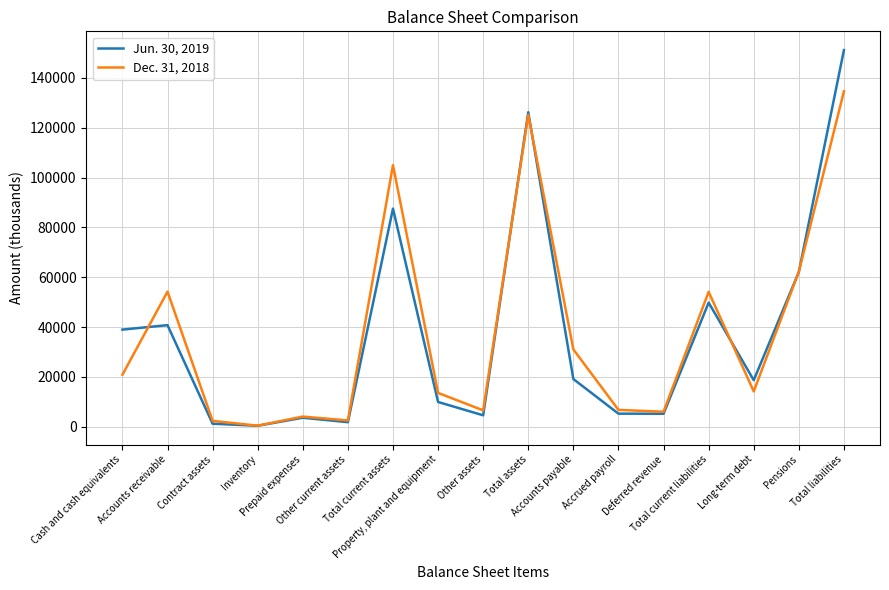

After their last crossing, which series has the higher values: Jun. 30, 2019 or Dec. 31, 2018?

Jun. 30, 2019